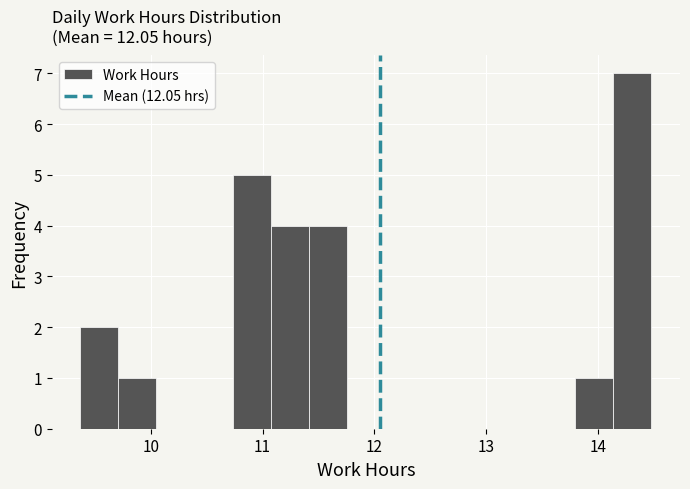

Around what value on the x-axis is the tallest bar? Give the approximate position of its centre, as read against the axis.

14.3